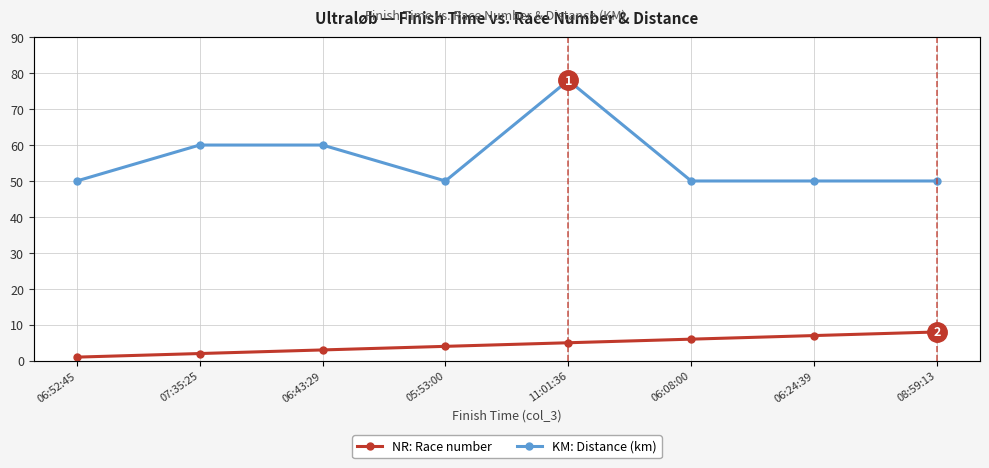

Which series has the widest spread of values?

KM